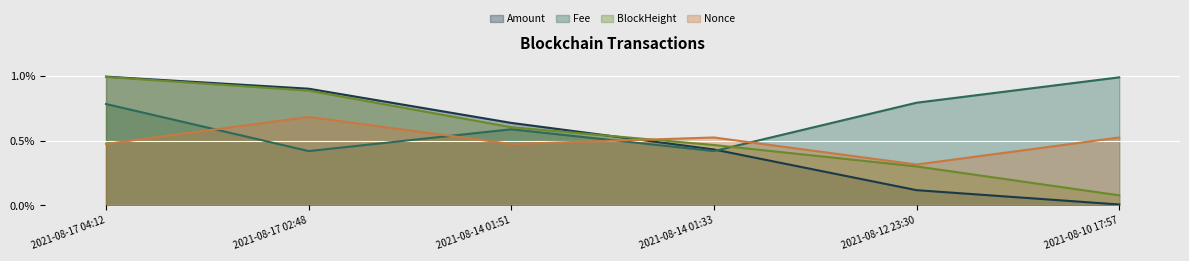

Count the number of data series in this chart.

4